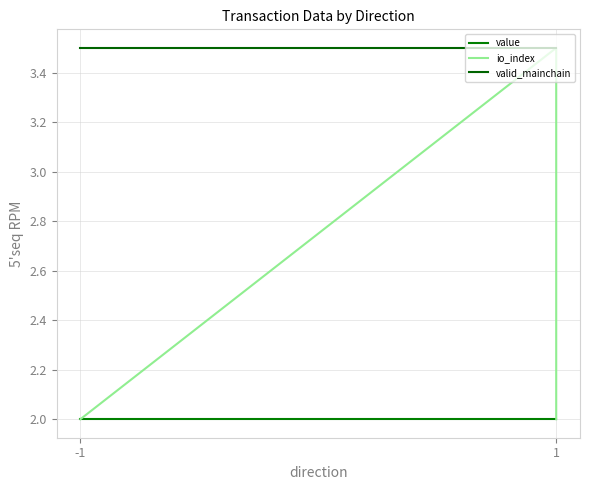

The io_index series shows 3.5 at 1. True or false?

False